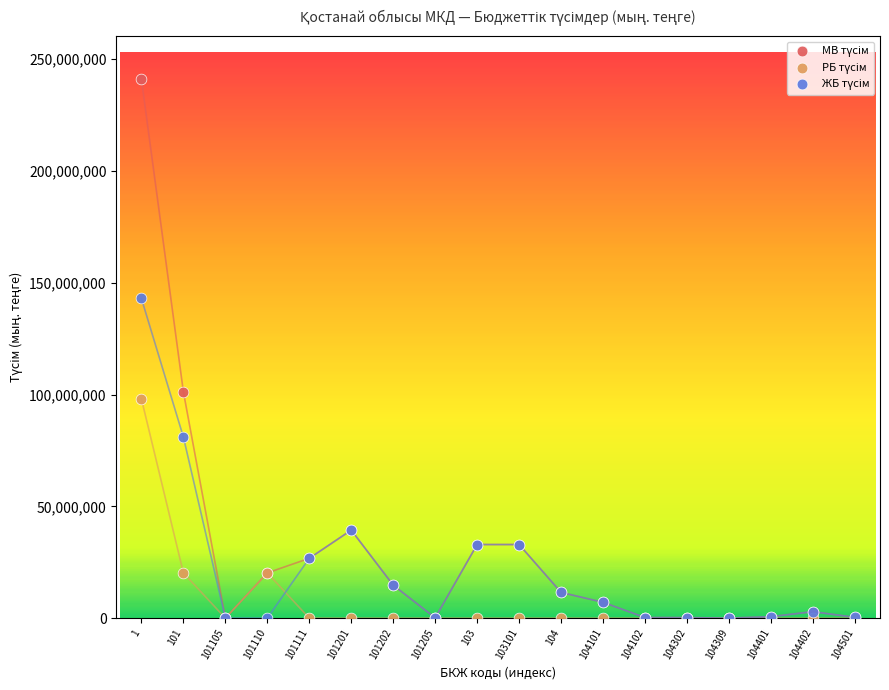

Across all series, what Y value is closest to 120533381?

101243239